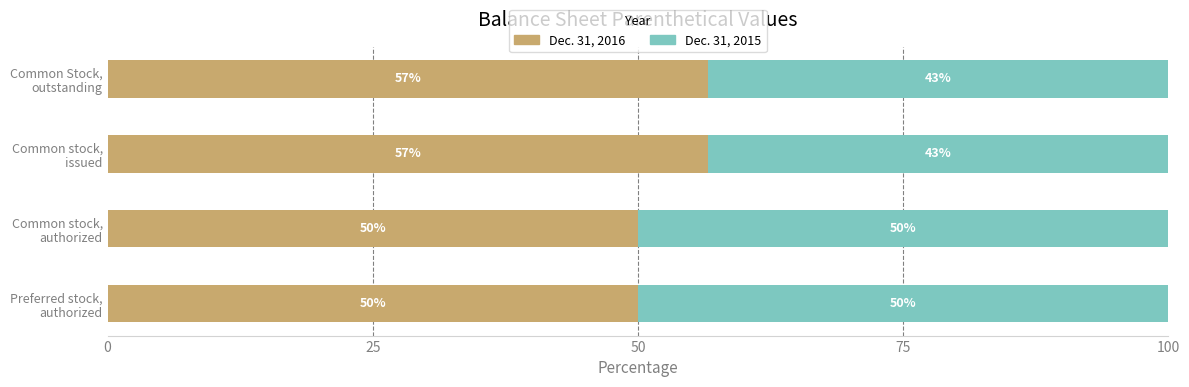

What is the lowest value of the Dec. 31, 2016 series?

50.0